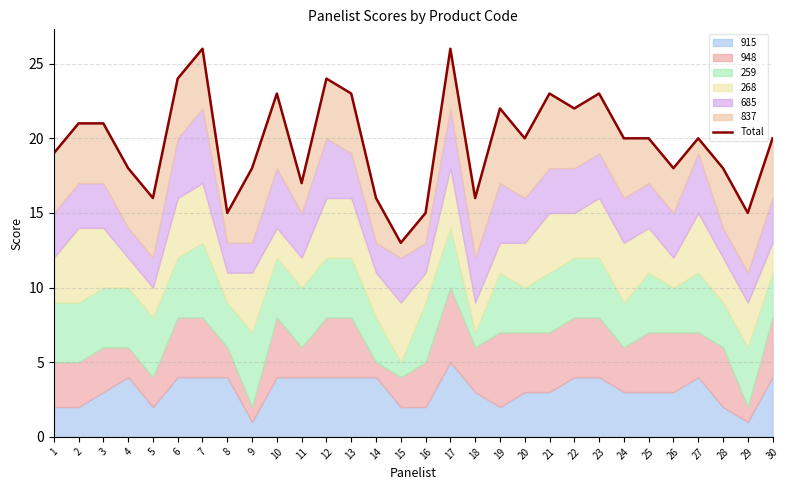

Where is the first local minimum?

5